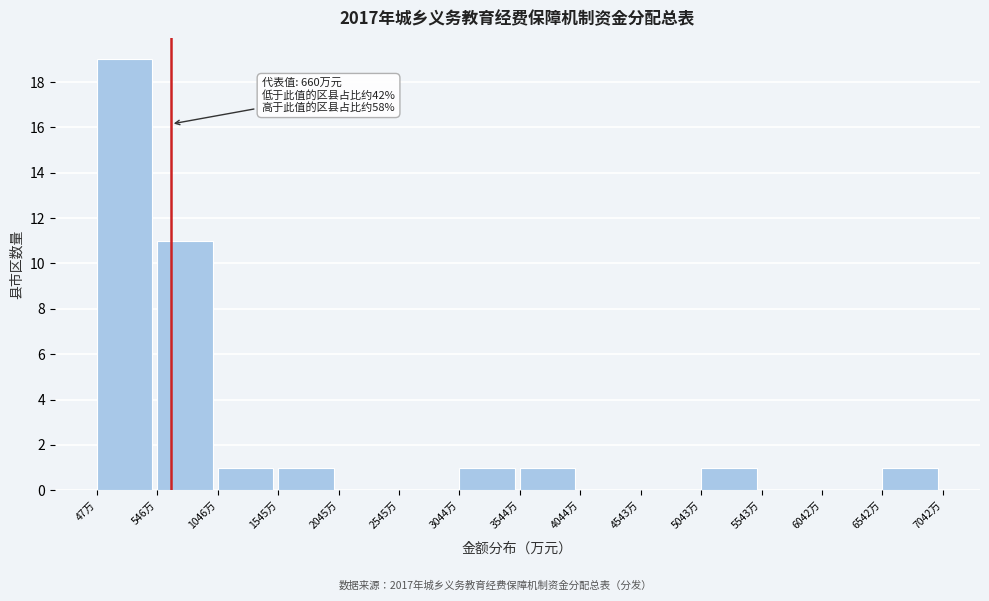

Which range on the x-axis has the tallest bar?

50 to 550